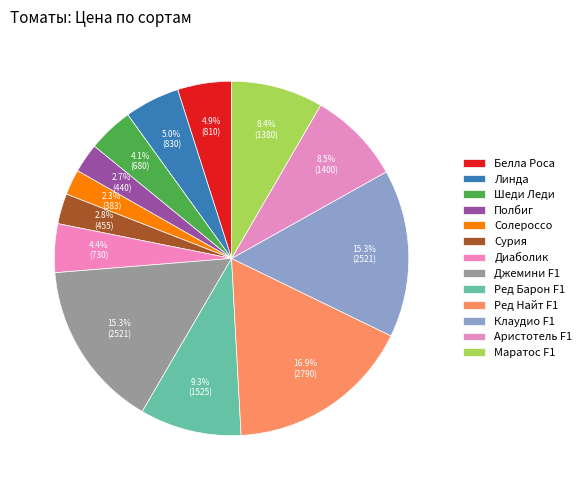

What is the ratio of the value at Шеди Леди to the value at Ред Барон F1?

0.4